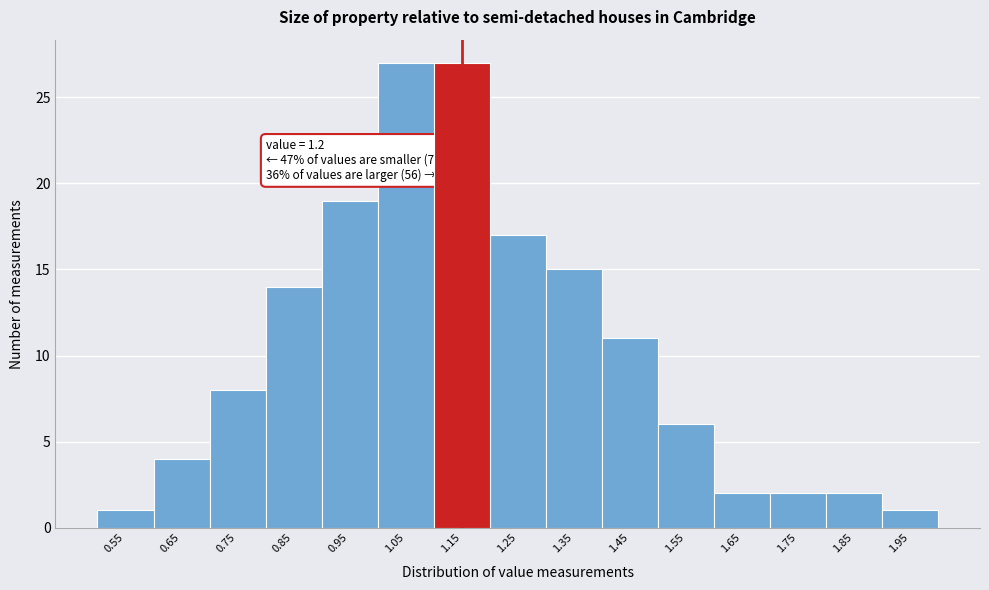

Reading left to right, what are all the values shown in this chart?

1	4	8	14	19	27	27	17	15	11	6	2	2	2	1